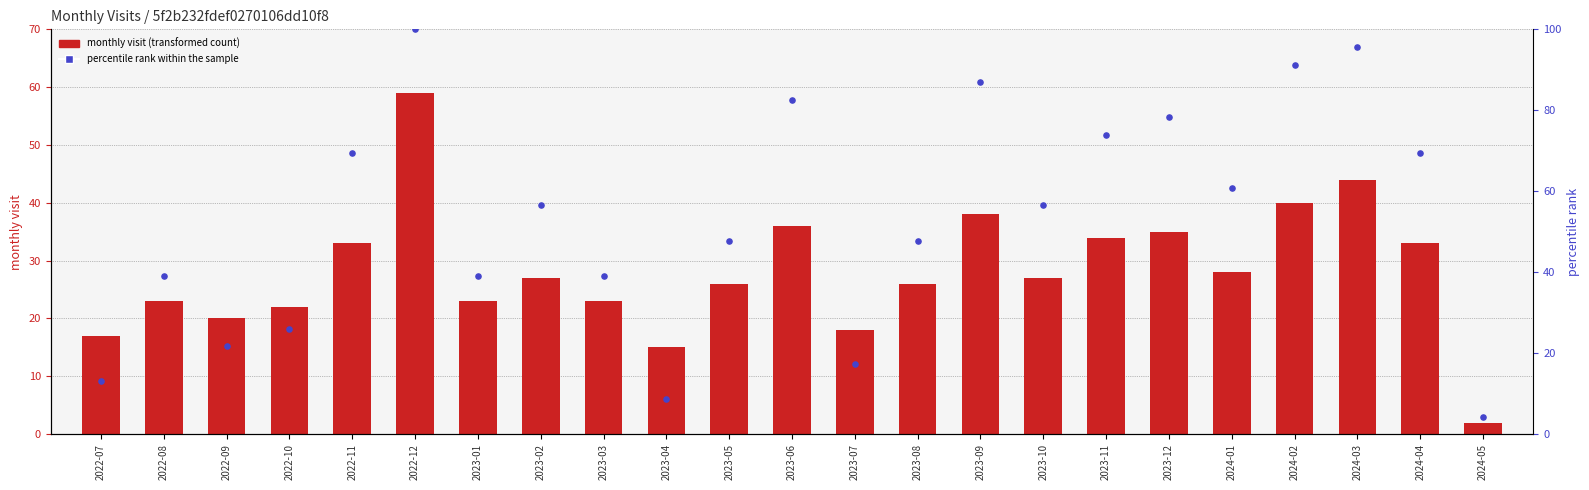

What are all the series names shown in the legend?

monthly visit (transformed count), percentile rank within the sample